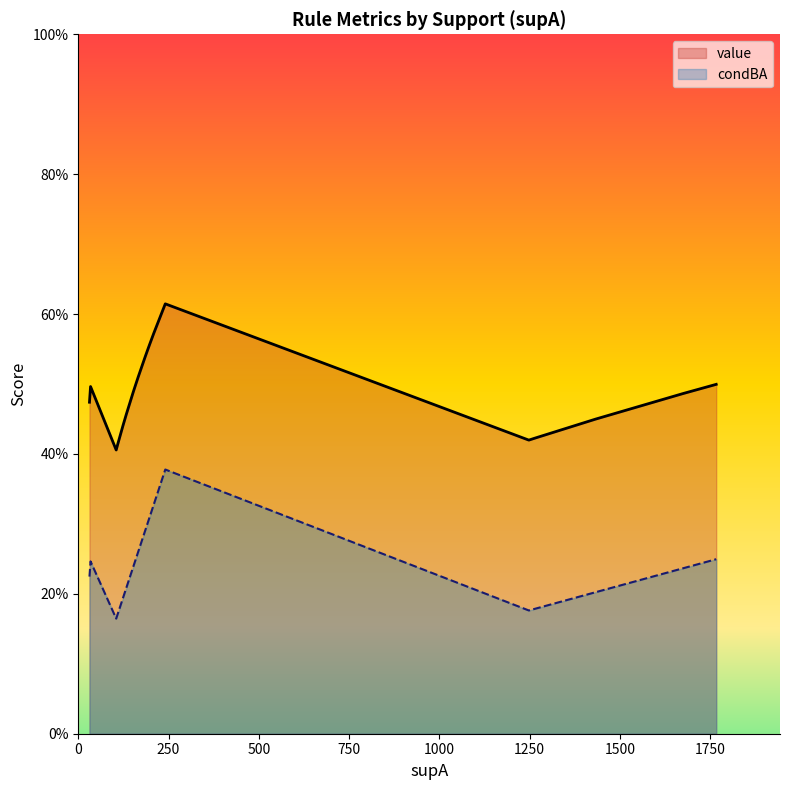

How many lines are shown in the chart?

2